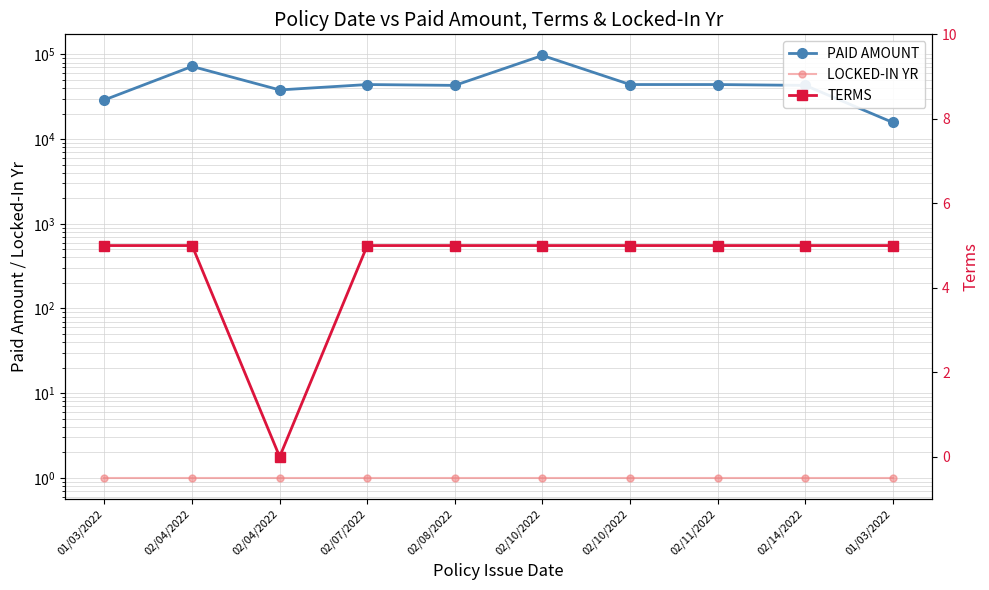

Count the number of categories in the chart.

10